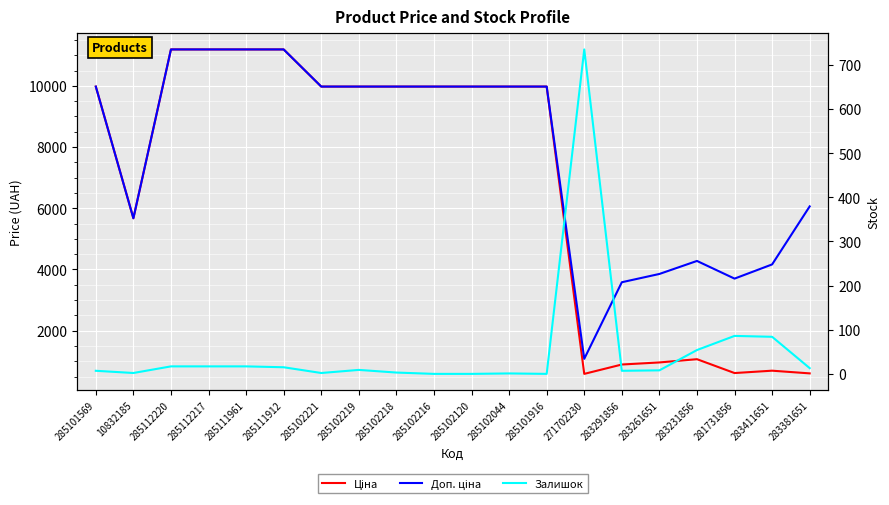

Which series ends up on top after the final intersection of Ціна and Залишок?

Ціна